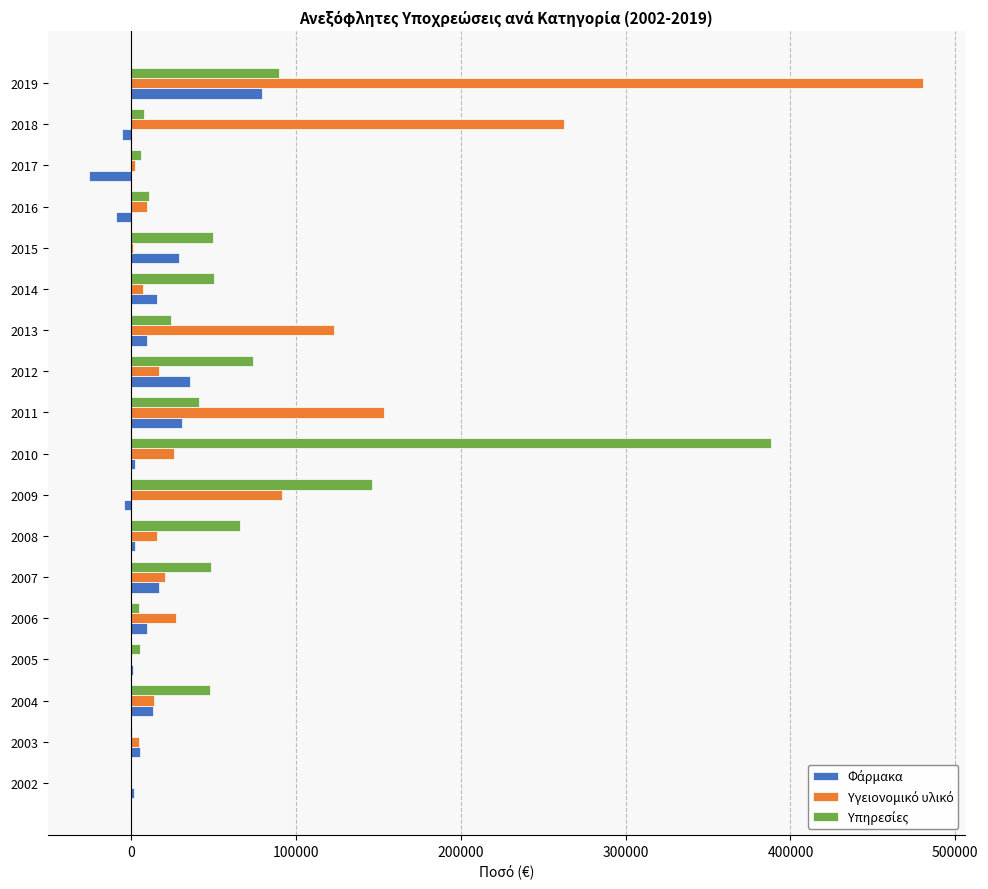

What is the maximum value shown in the chart?

480399.7